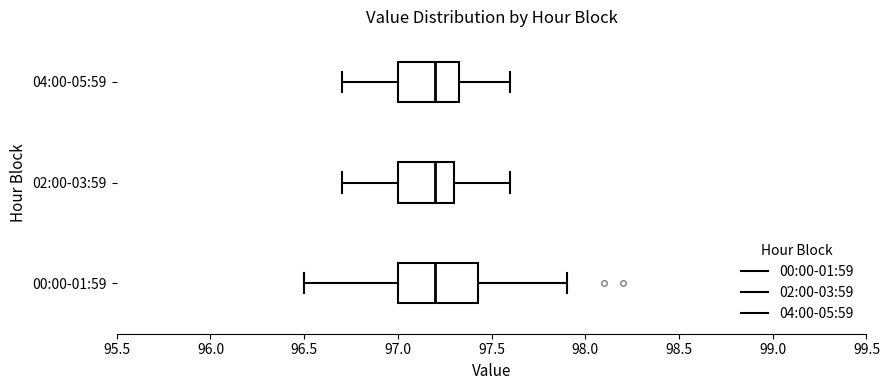

Reading bottom to top, read every box against the x-axis: the position of its median line, the range the box covers, and the ends of its whiskers. The values are not printed on the chart, so give them approximately, as read against the axis.

00:00-01:59: median 97.20, box 97.00 to 97.45, whiskers 96.50 to 97.90
02:00-03:59: median 97.20, box 97.00 to 97.30, whiskers 96.70 to 97.60
04:00-05:59: median 97.20, box 97.00 to 97.35, whiskers 96.70 to 97.60